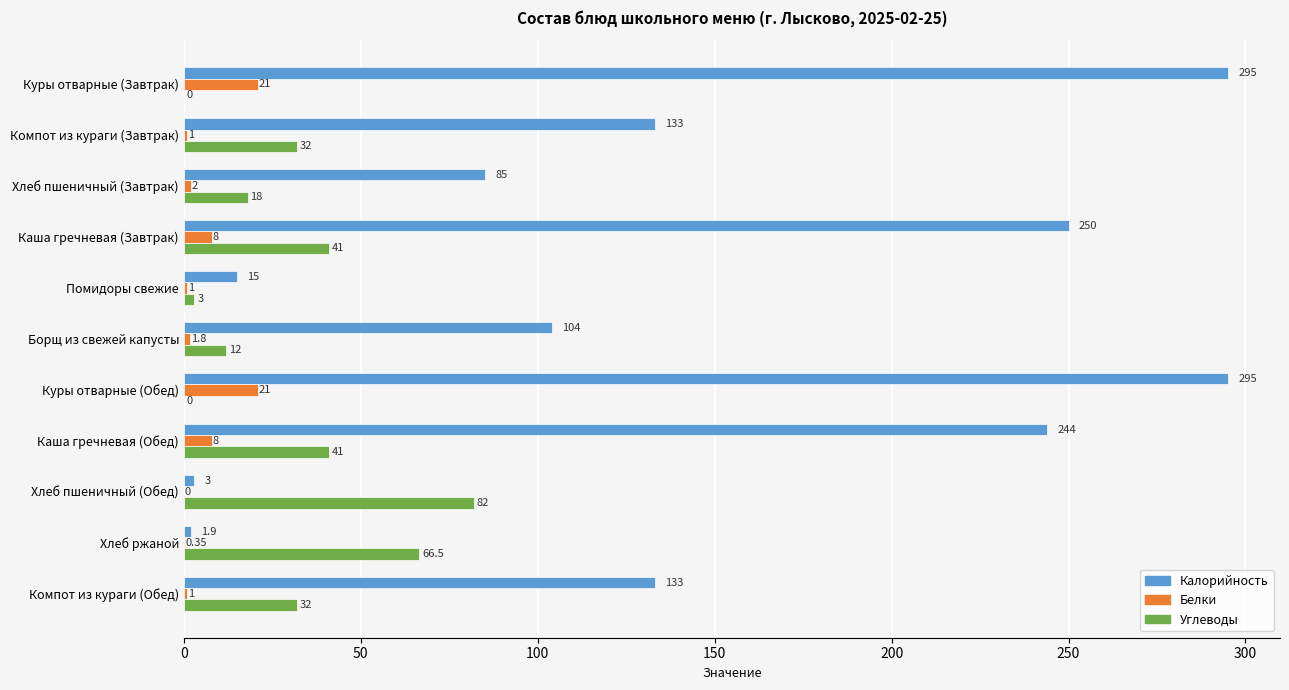

Is the value of Углеводы at Борщ из свежей капусты greater than the value of Белки at Компот из кураги (Завтрак)?

Yes